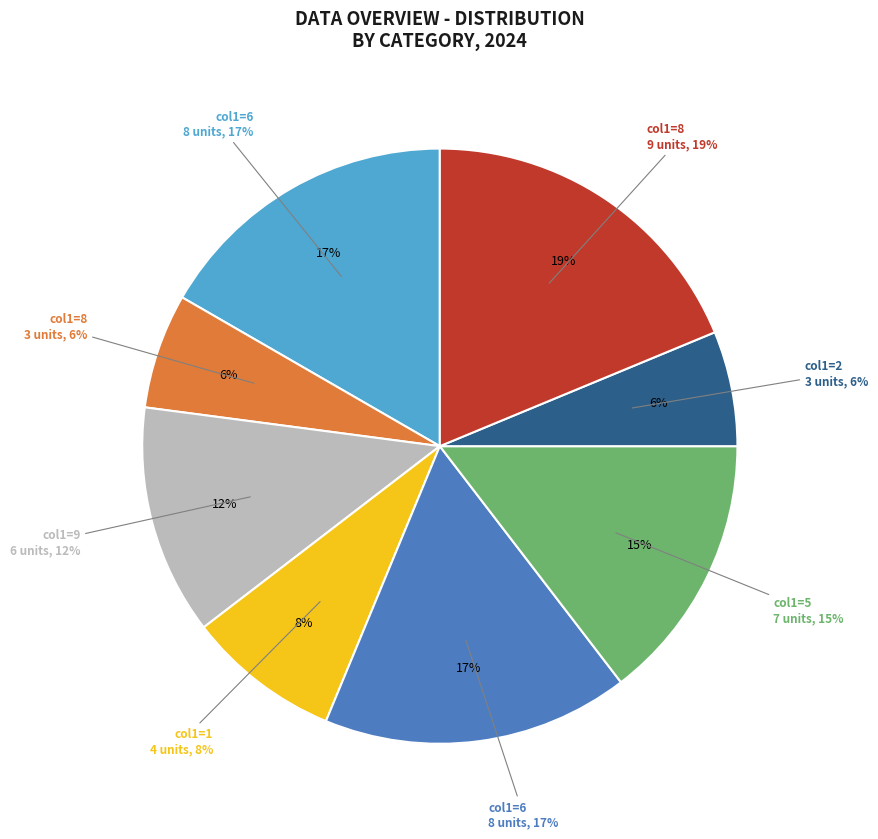

Do 9 and 5 together represent more than half of the pie?

No